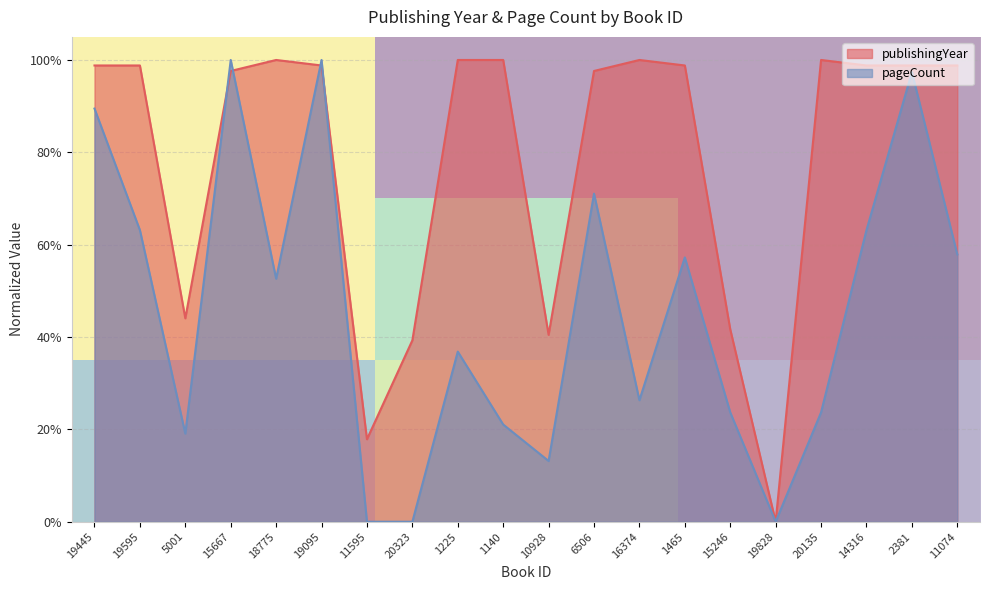

Is the value of pageCount at 19445 greater than the value of publishingYear at 14316?

No